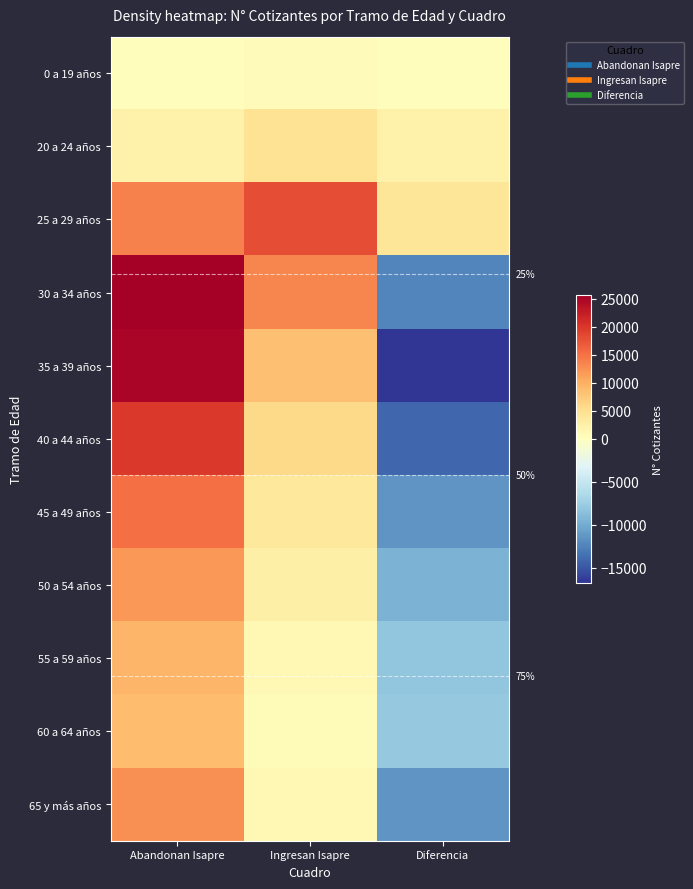

Which series has the largest range (max minus min)?

35 a 39 años